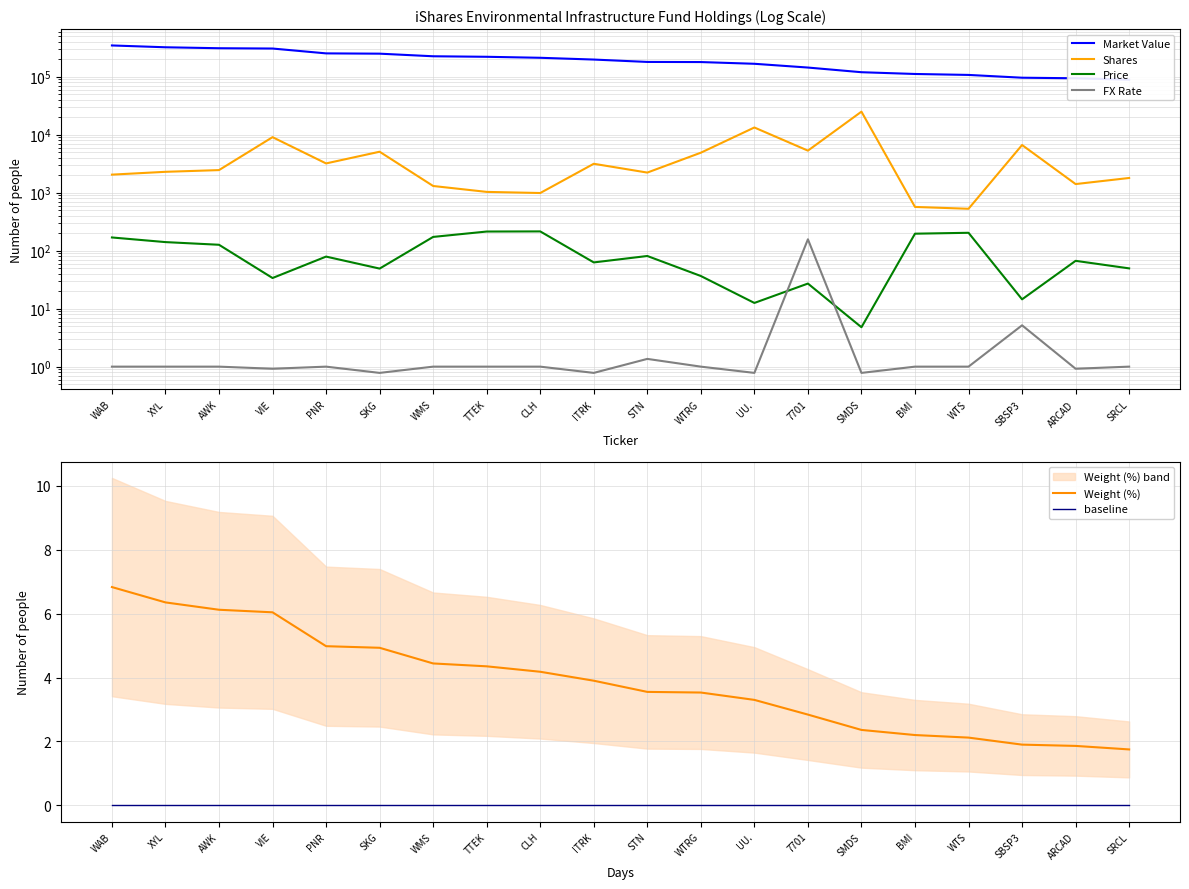

True or false: baseline and Market Value cross at least once.

False